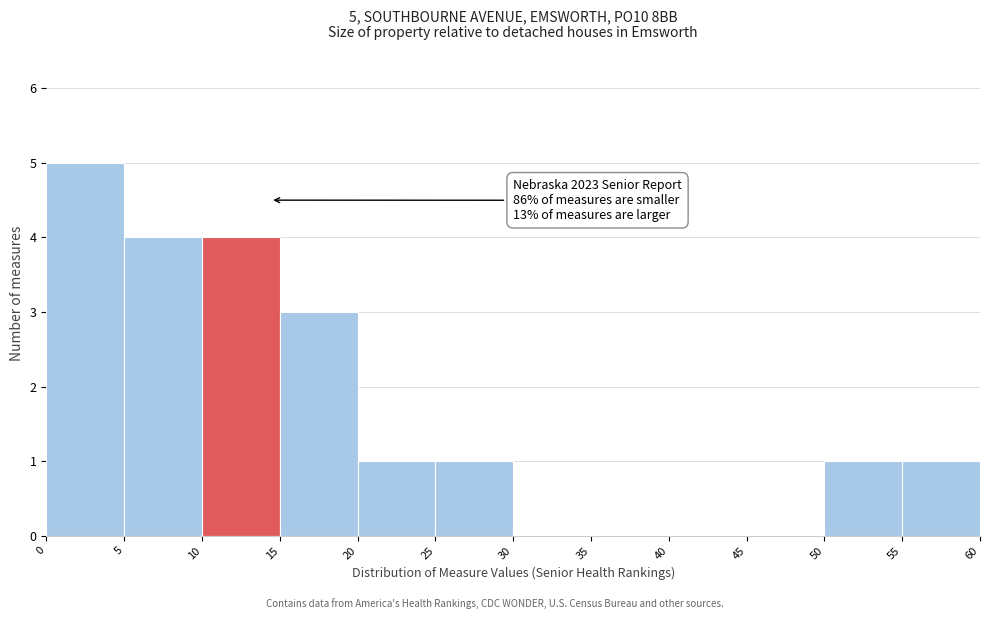

Which range on the x-axis has the tallest bar?

0 to 5